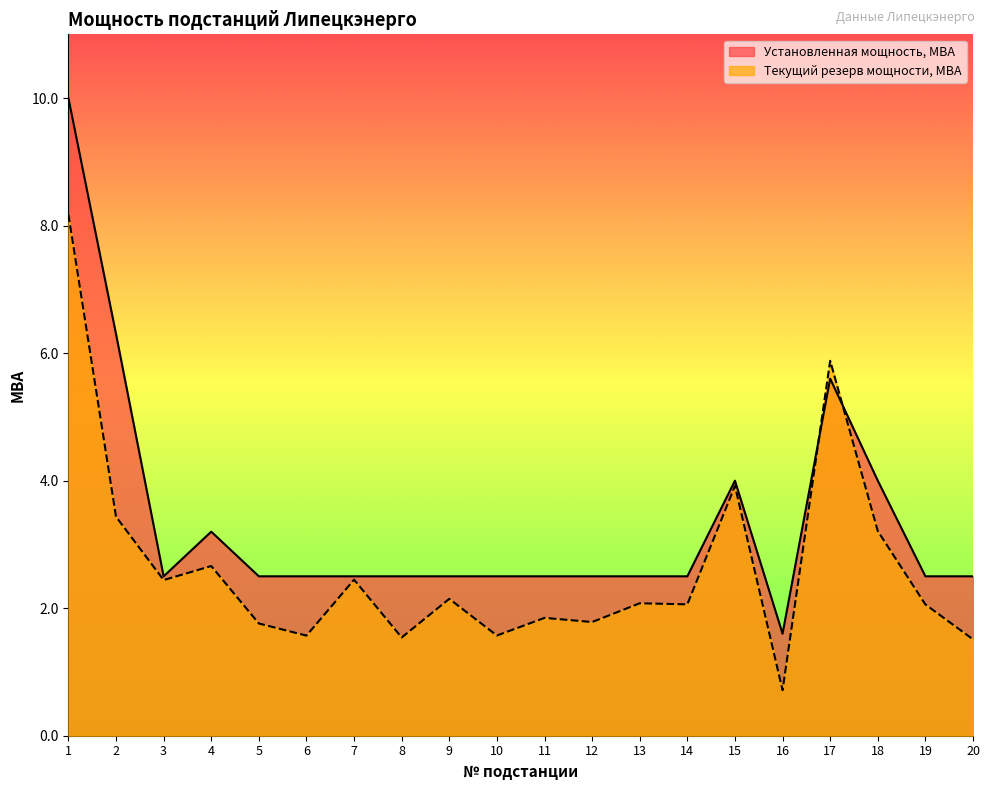

What is the average value of the Установленная мощность, МВА series?

3.4